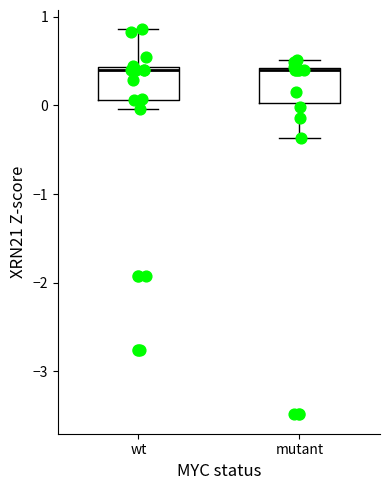

Where is the lower edge of the box for mutant on the y-axis? The values are not printed on the chart, so give them approximately, as read against the axis.

0.0